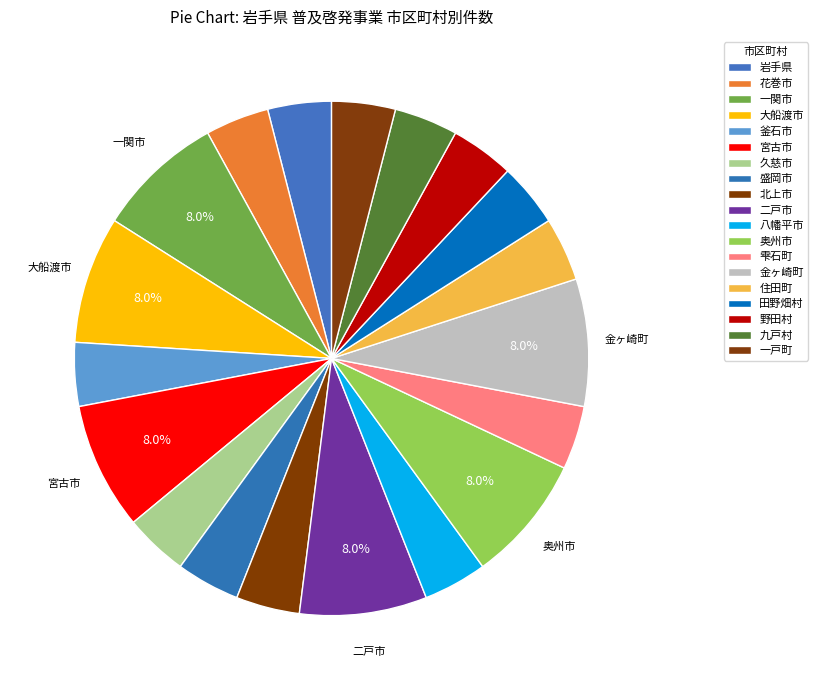

Does 奥州市 account for over 50% of the chart?

No